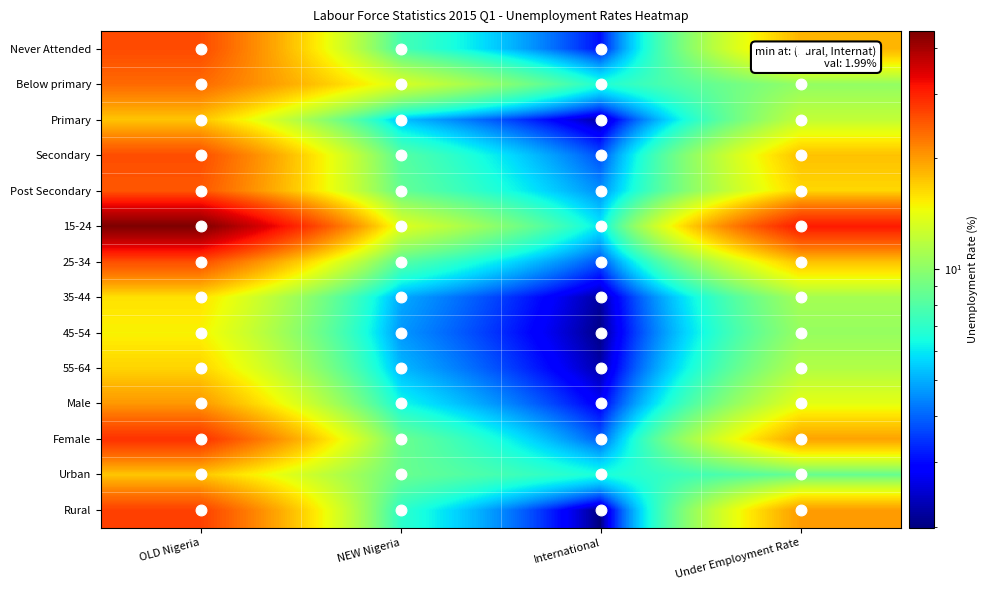

Reading right to left, transcribe all the data shown in this chart.

Never Attended: Under Employment Rate=18.4	International=3.0	NEW Nigeria=7.7	OLD Nigeria=26.1
Below primary: Under Employment Rate=10.2	International=6.6	NEW Nigeria=13.4	OLD Nigeria=23.6
Primary: Under Employment Rate=12.2	International=2.2	NEW Nigeria=5.3	OLD Nigeria=17.5
Secondary: Under Employment Rate=17.7	International=3.7	NEW Nigeria=8.2	OLD Nigeria=25.9
Post Secondary: Under Employment Rate=16.5	International=4.5	NEW Nigeria=8.6	OLD Nigeria=25.1
15-24: Under Employment Rate=30.6	International=5.9	NEW Nigeria=13.7	OLD Nigeria=44.3
25-34: Under Employment Rate=17.7	International=3.7	NEW Nigeria=8.2	OLD Nigeria=25.9
35-44: Under Employment Rate=11.0	International=2.2	NEW Nigeria=4.9	OLD Nigeria=15.9
45-54: Under Employment Rate=10.4	International=2.0	NEW Nigeria=4.7	OLD Nigeria=15.1
55-64: Under Employment Rate=11.5	International=2.2	NEW Nigeria=5.2	OLD Nigeria=16.7
Male: Under Employment Rate=13.9	International=2.8	NEW Nigeria=6.3	OLD Nigeria=20.2
Female: Under Employment Rate=19.6	International=3.9	NEW Nigeria=8.9	OLD Nigeria=28.4
Urban: Under Employment Rate=8.6	International=6.5	NEW Nigeria=8.8	OLD Nigeria=17.4
Rural: Under Employment Rate=20.0	International=2.0	NEW Nigeria=7.0	OLD Nigeria=27.0